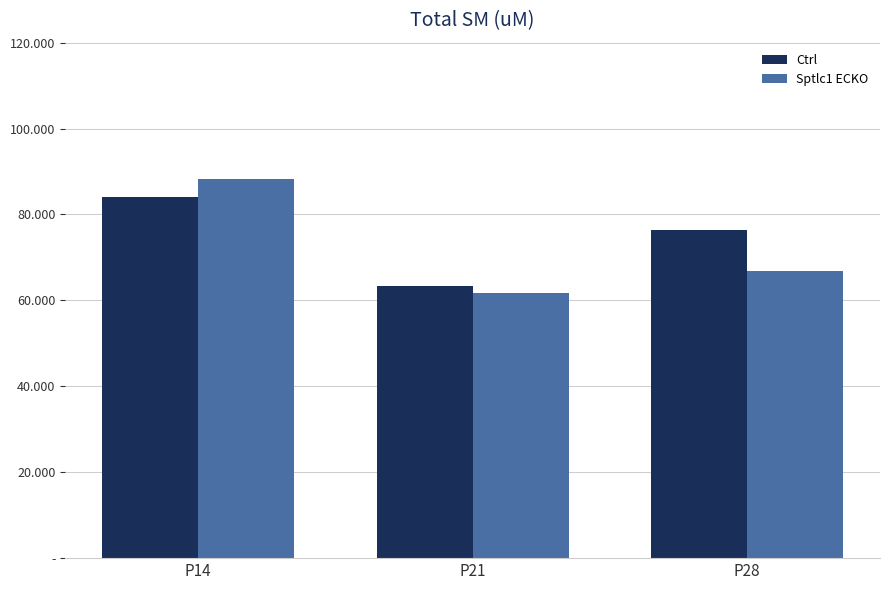

Are the bars horizontal?

No